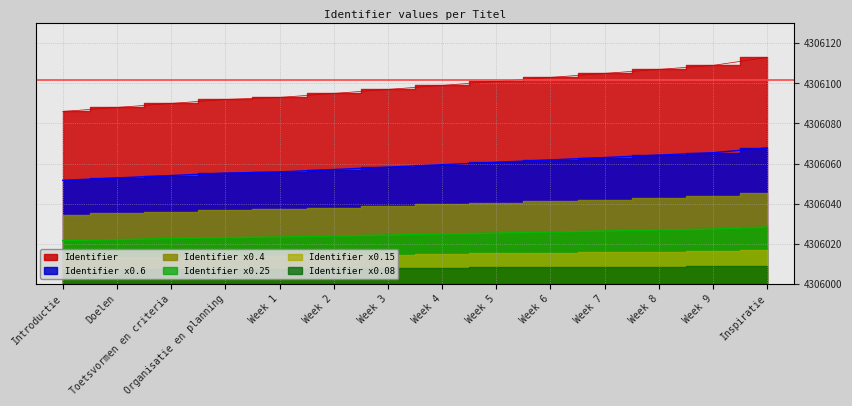

True or false: Identifier and Identifier_scaled intersect in this chart.

False